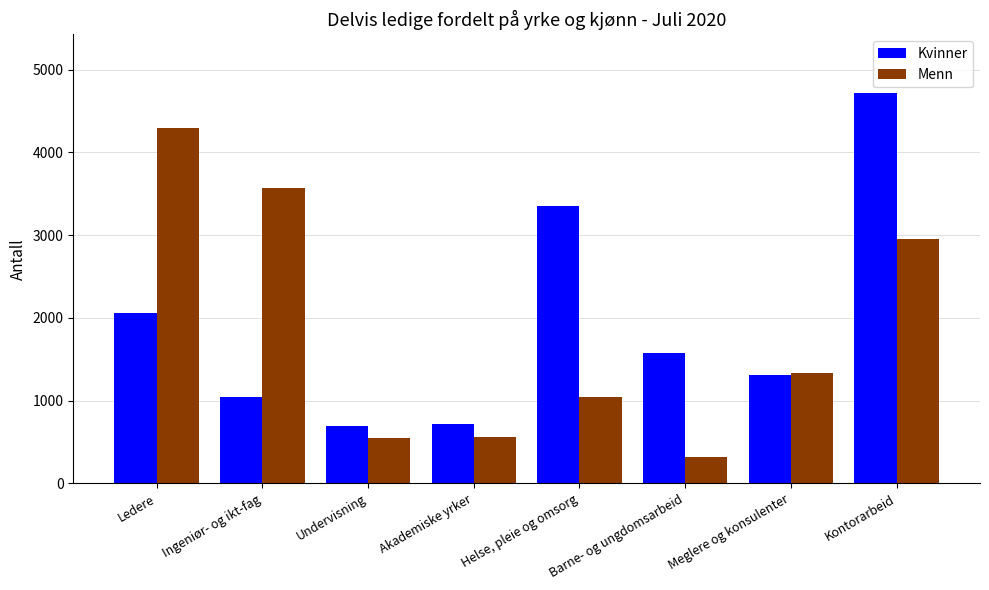

At which label does Kvinner reach its peak?

Kontorarbeid